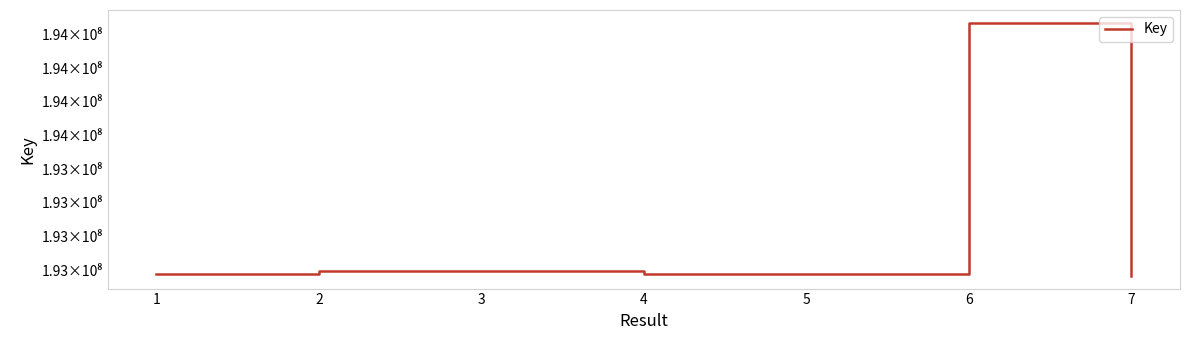

Rank the categories by value from lowest to highest.

7, 5, 4, 1, 2, 3, 6